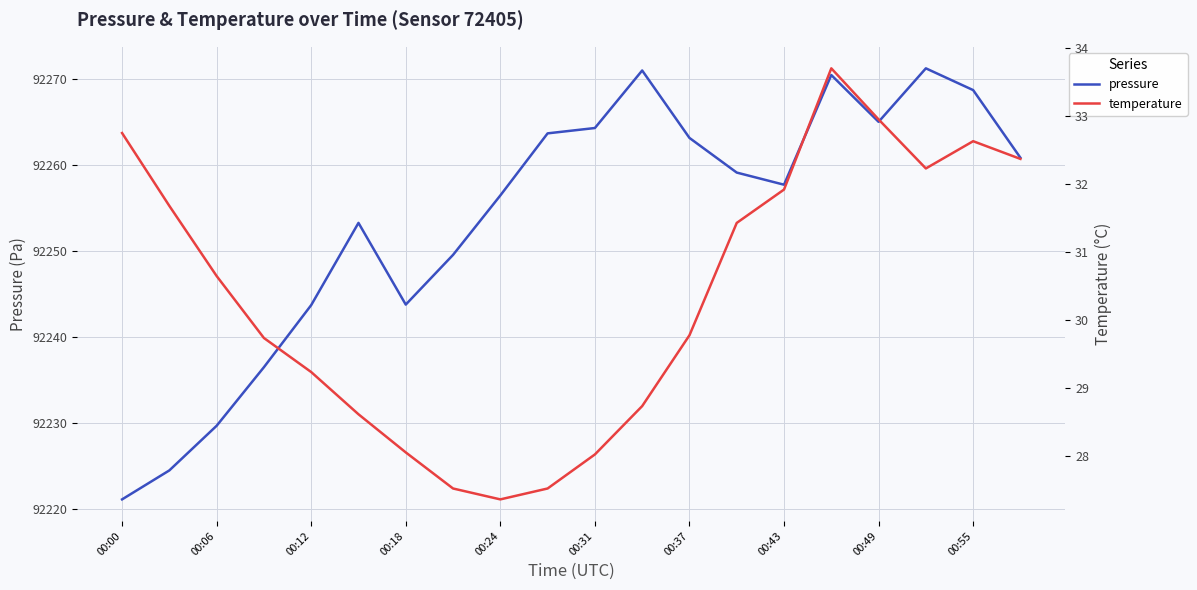

What is the minimum value shown in the chart?

27.4